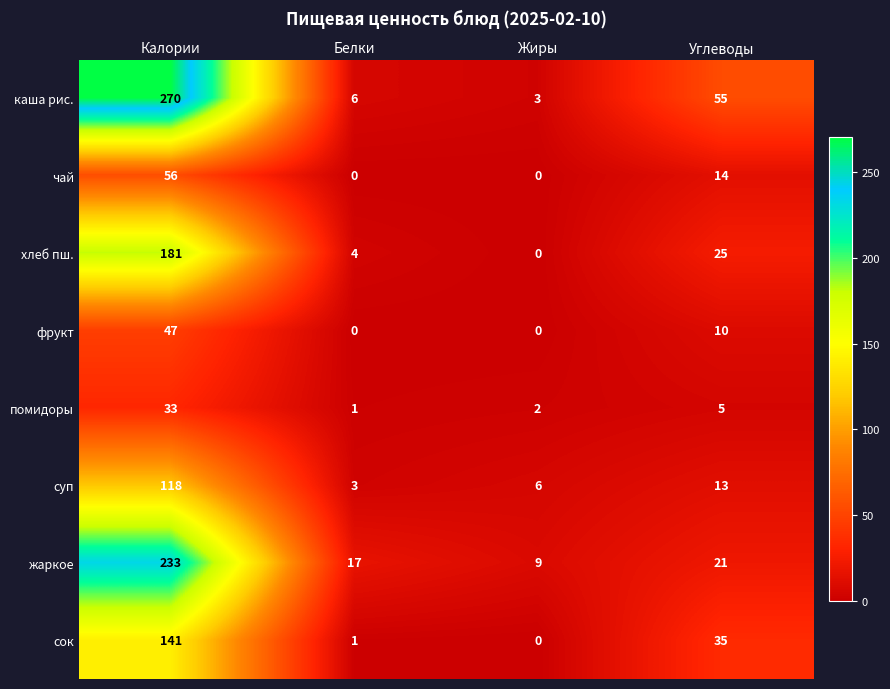

How many distinct data groups are displayed?

8